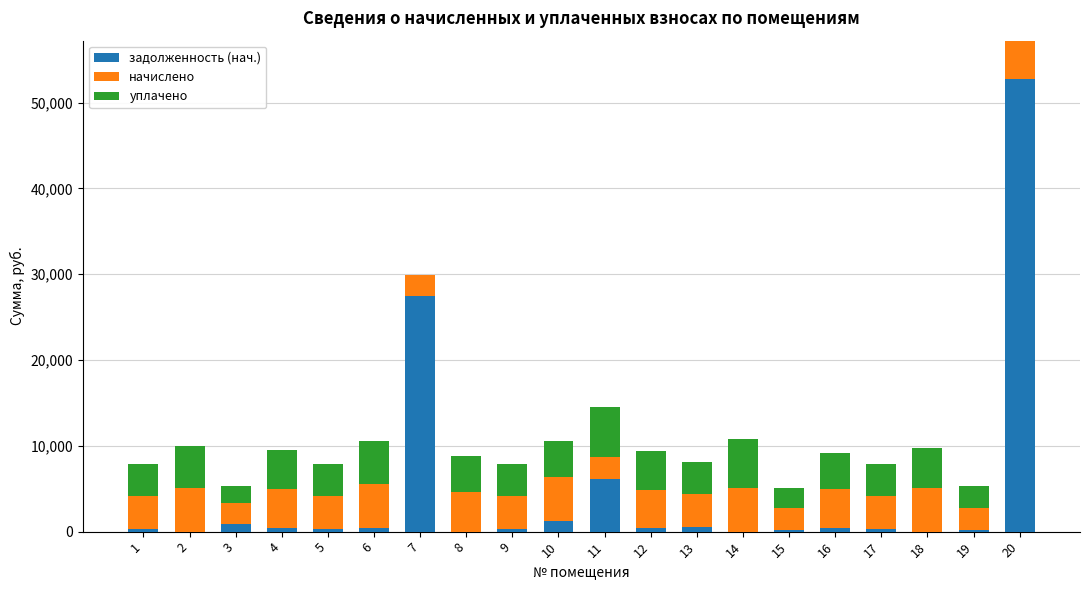

At which category is the sum across all series the highest?

20